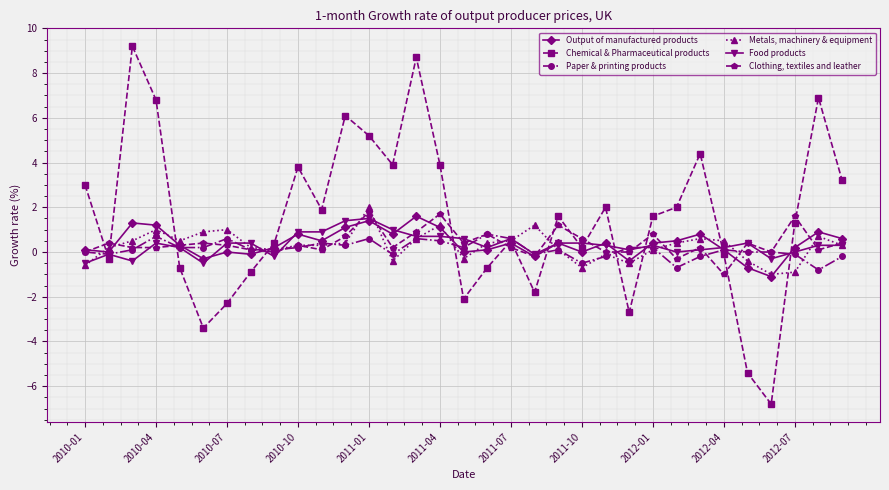

Which series has the largest total across all categories?

Chemical & Pharmaceutical products